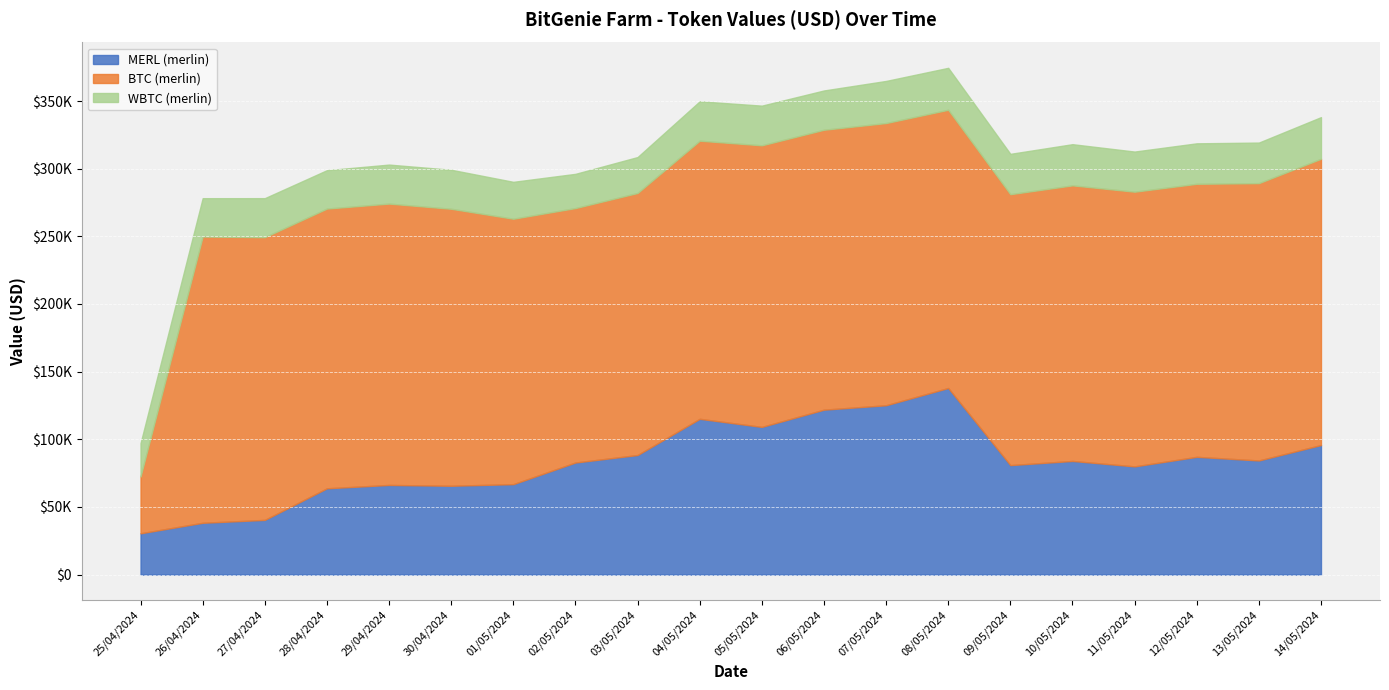

True or false: MERL (merlin) has a value of 87035.0 at 12/05/2024.

True